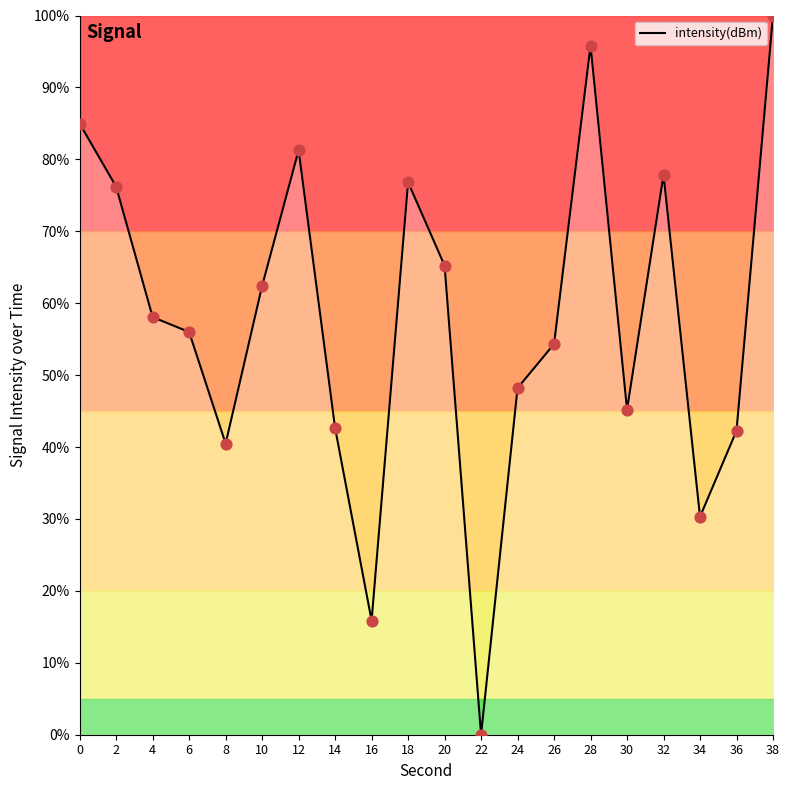

Between 34 and 6, which is larger?

6